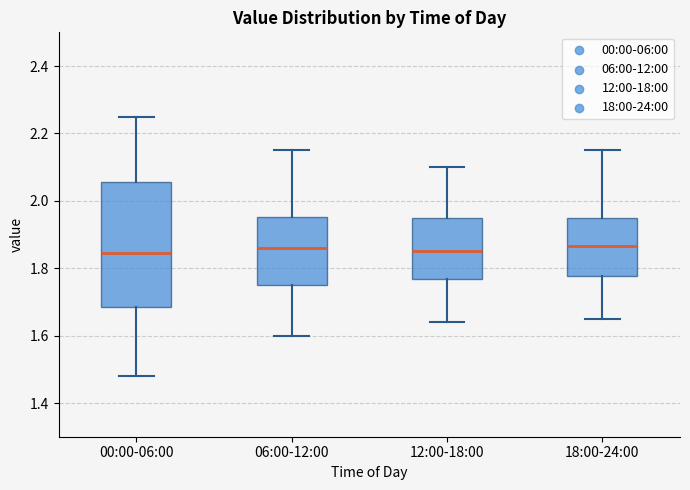

Where does the upper whisker of the box for 12:00-18:00 end on the y-axis? The values are not printed on the chart, so give them approximately, as read against the axis.

2.10